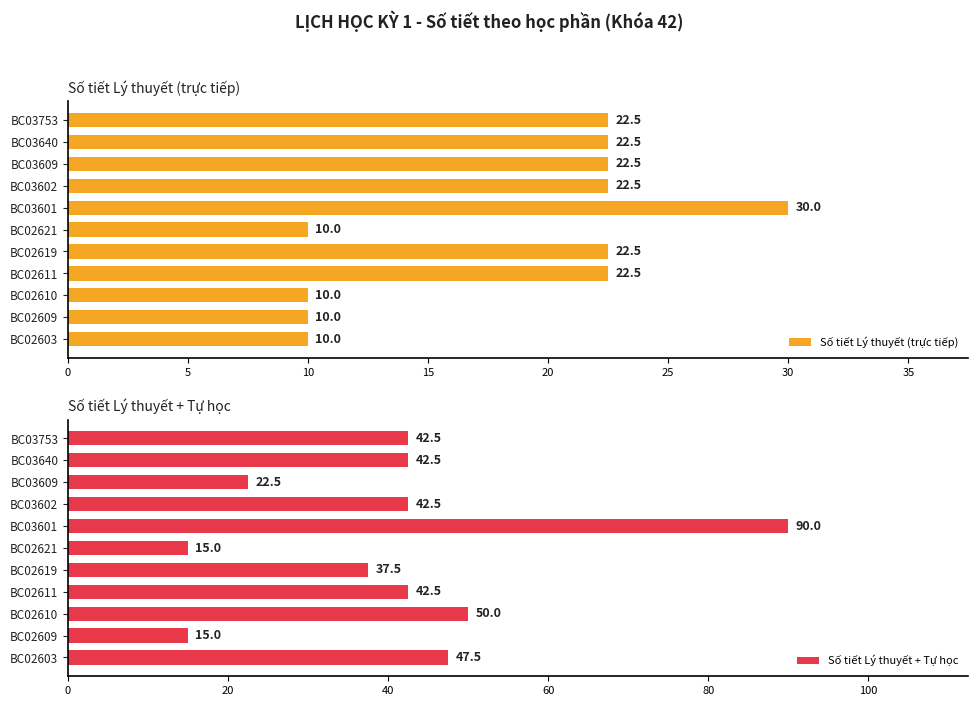

What is the average value of the Số tiết Lý thuyết (trực tiếp) series?

18.6